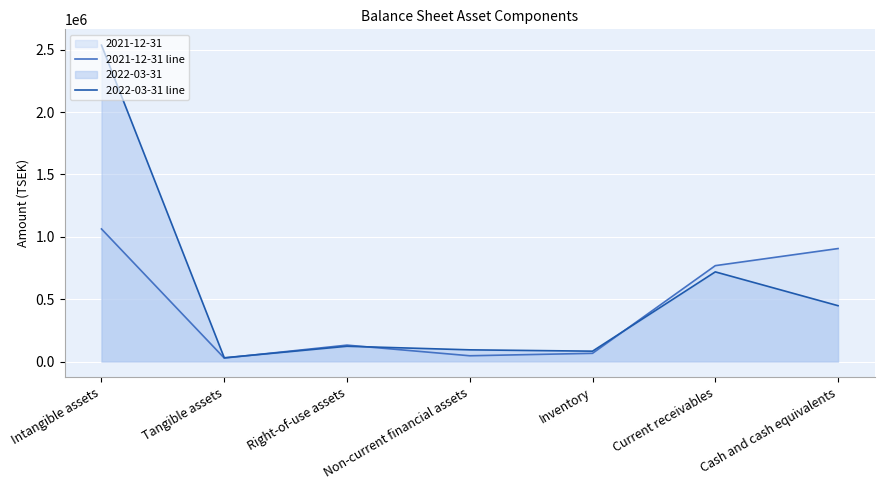

Which series ends up on top after the final intersection of 2021-12-31 line and 2022-03-31 line?

2021-12-31 line